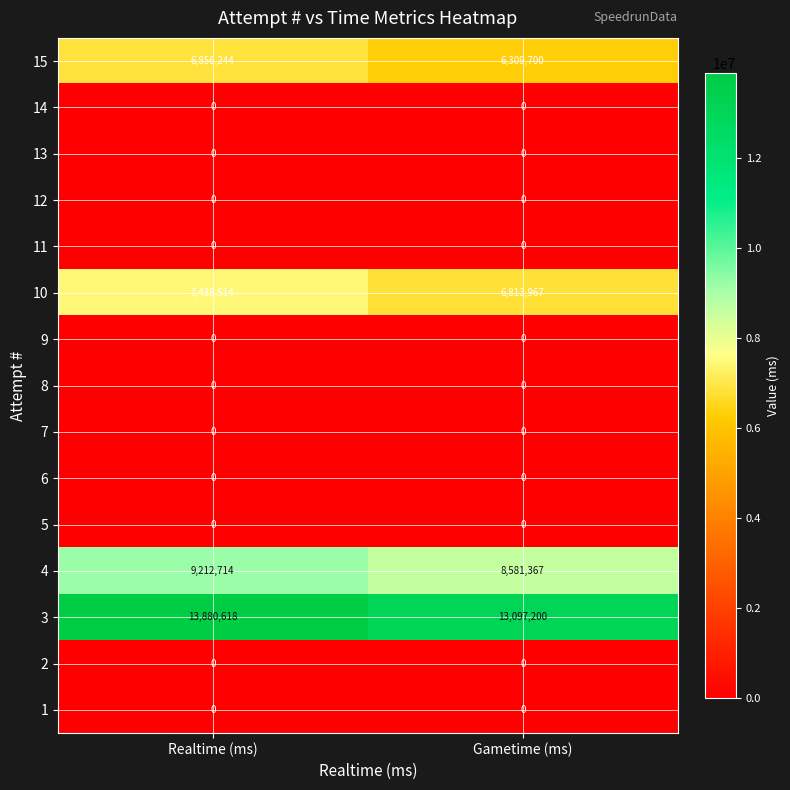

True or false: 2 has a value of 0 at Realtime (ms).

True